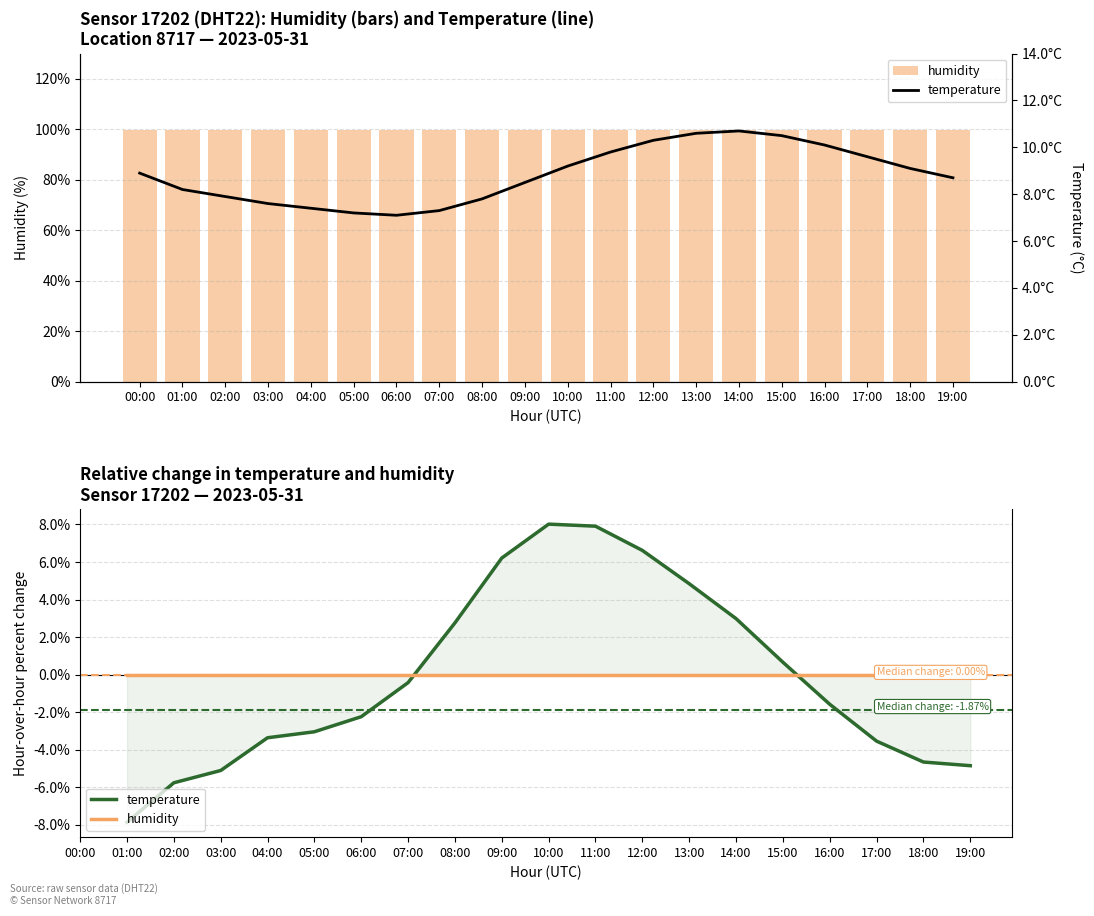

Rank the categories by humidity value from lowest to highest.

00:00, 01:00, 02:00, 03:00, 04:00, 05:00, 06:00, 07:00, 08:00, 09:00, 10:00, 11:00, 12:00, 13:00, 14:00, 15:00, 16:00, 17:00, 18:00, 19:00